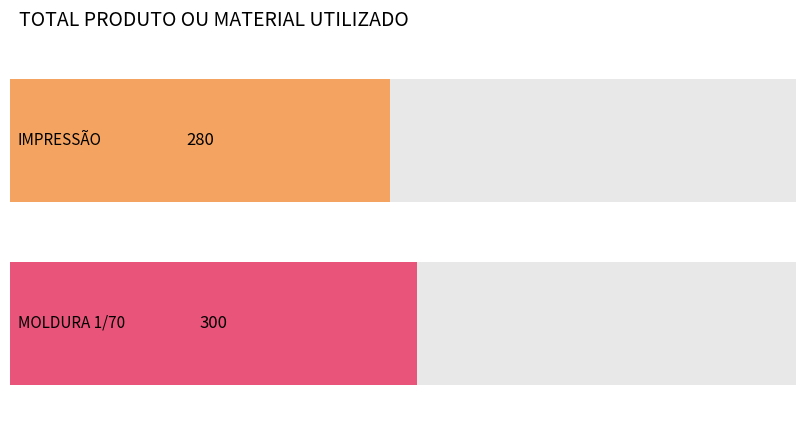

The chart shows a value of 280 at IMPRESSÃO. True or false?

True